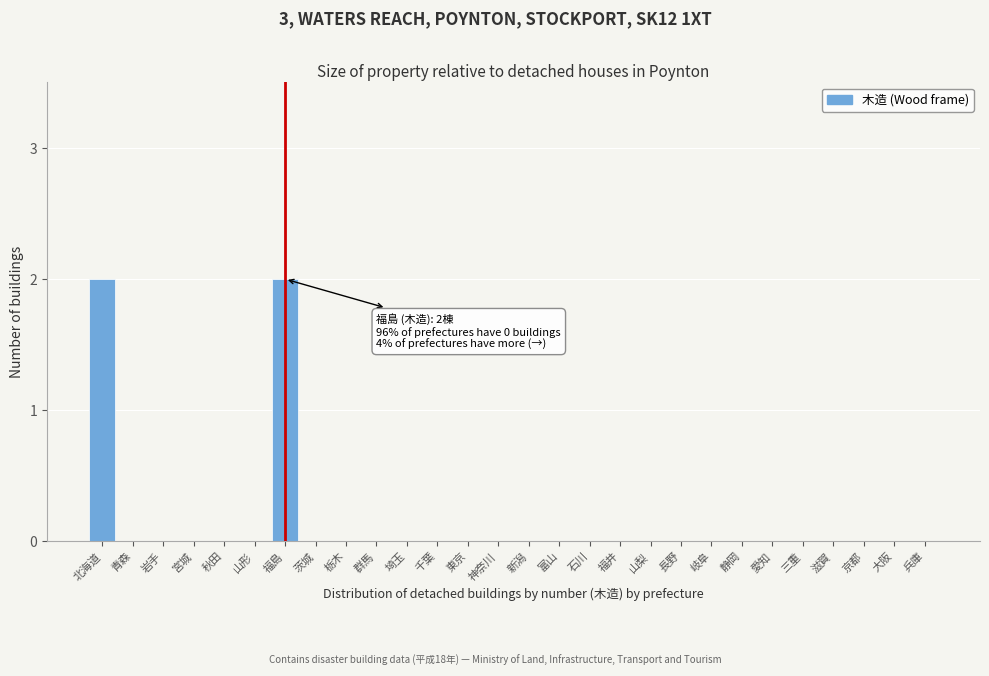

Reading right to left, list all the values displayed in this chart.

兵庫=0	大阪=0	京都=0	滋賀=0	三重=0	愛知=0	静岡=0	岐阜=0	長野=0	山梨=0	福井=0	石川=0	富山=0	新潟=0	神奈川=0	東京=0	千葉=0	埼玉=0	群馬=0	栃木=0	茨城=0	福島=2	山形=0	秋田=0	宮城=0	岩手=0	青森=0	北海道=2